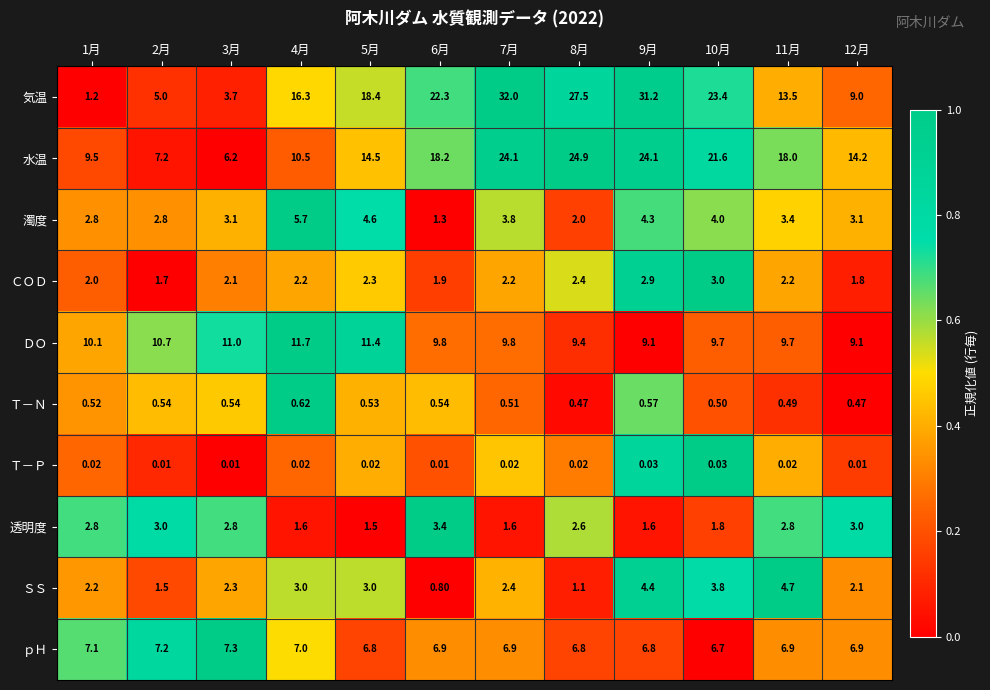

Which series has the largest total across all categories?

気温